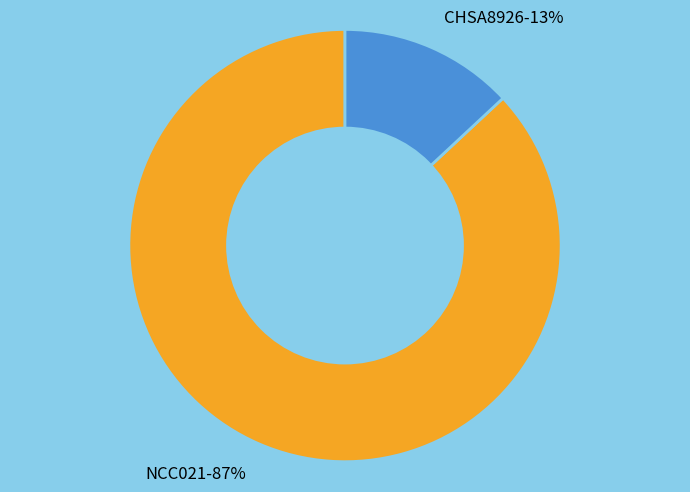

Rank the categories by value from lowest to highest.

CHSA8926, NCC021